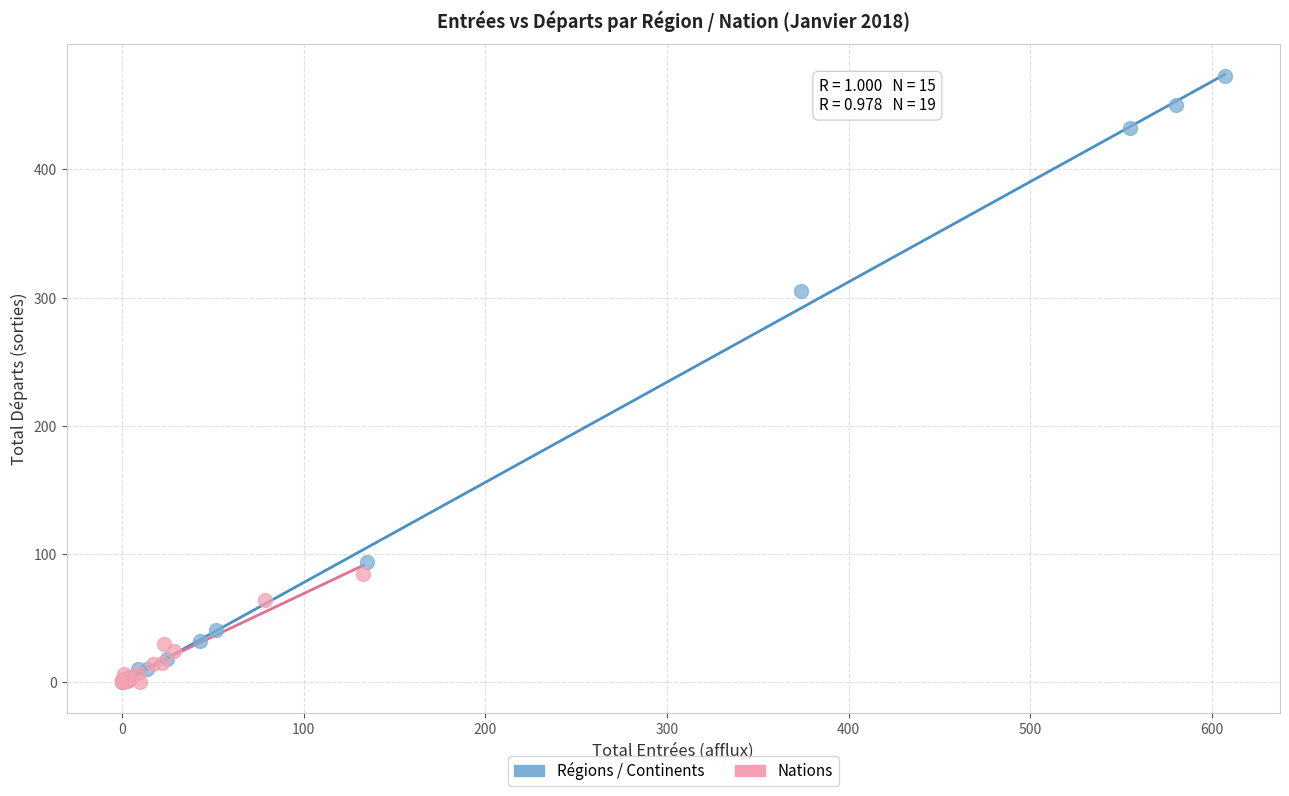

Which series has the largest Y range (max minus min)?

Régions / Continents